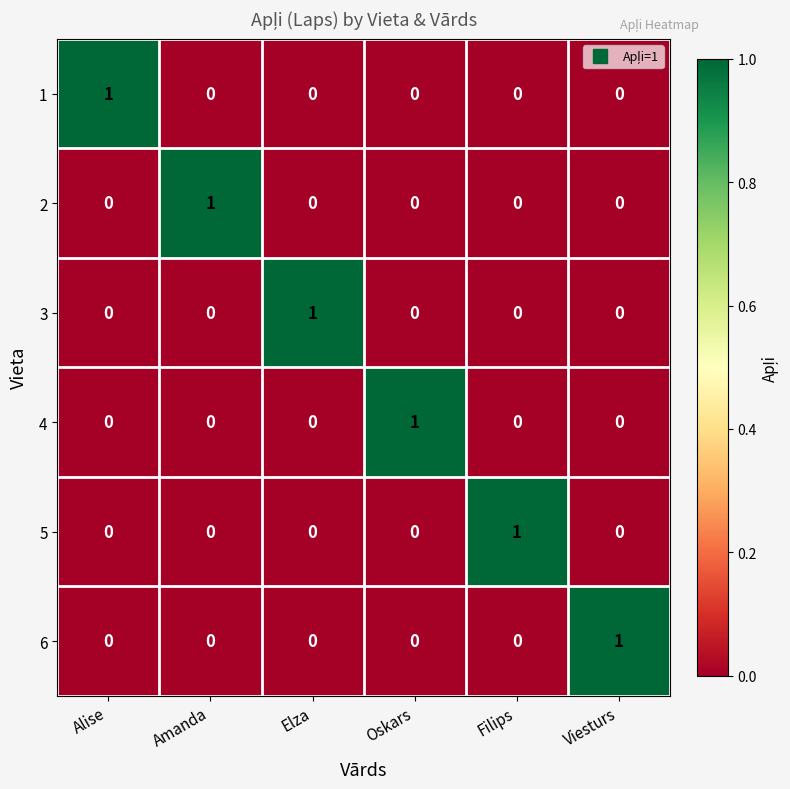

True or false: 6 has a value of 0 at Filips.

True